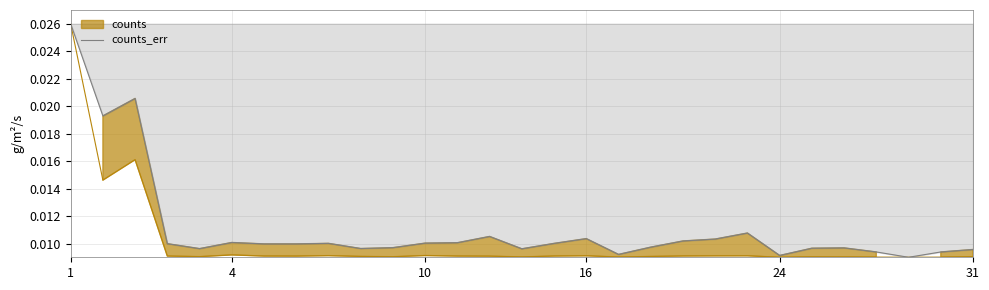

The chart shows a value of 0.0 at 31. True or false?

False